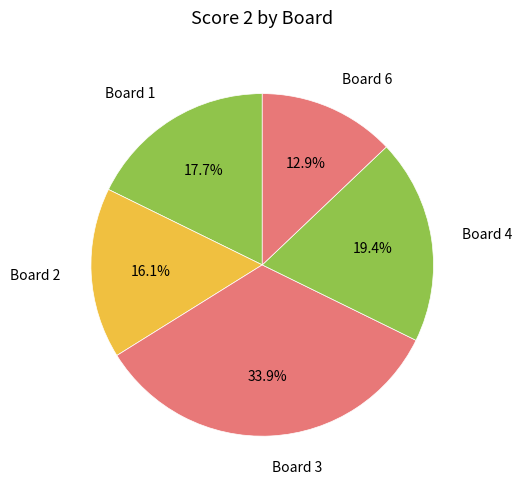

Combined, do Board 4 and Board 2 account for over 50%?

No